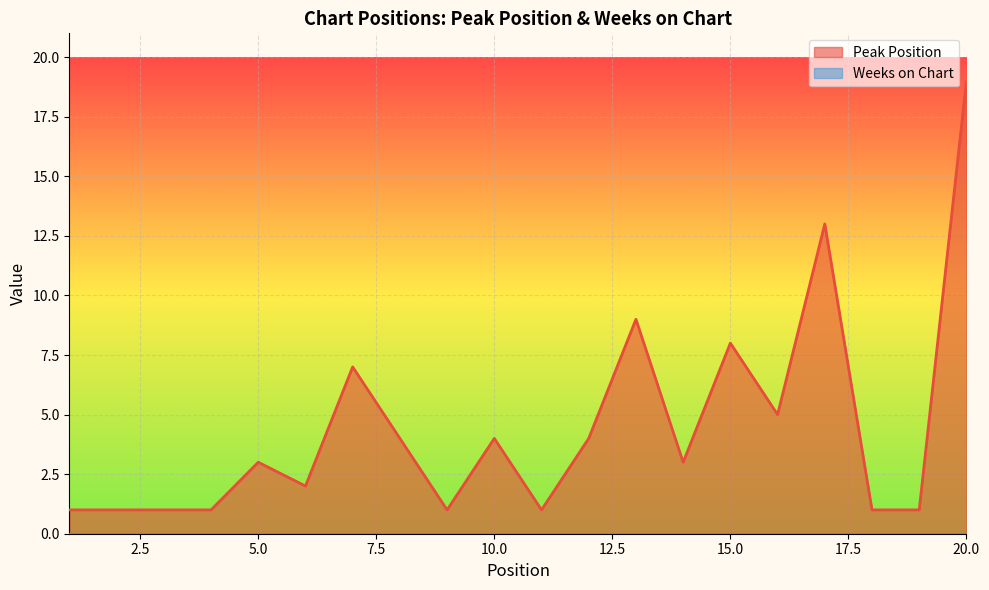

Count the number of values greater than 3.

9